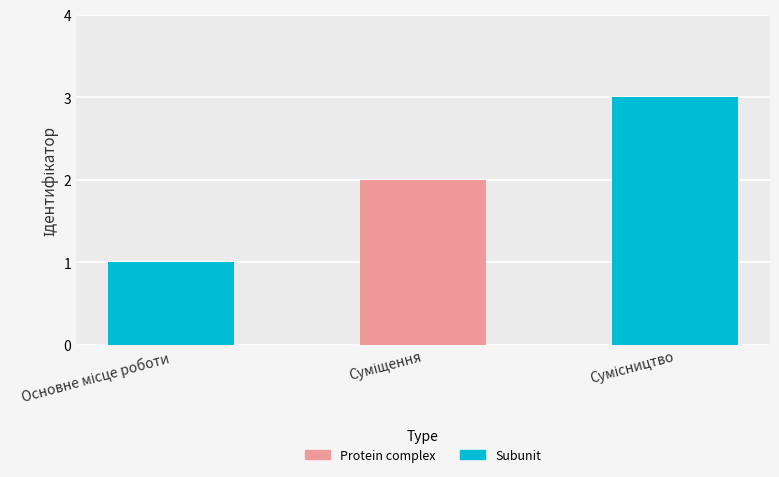

What is the change in value from Основне місце роботи to Суміщення?

+1